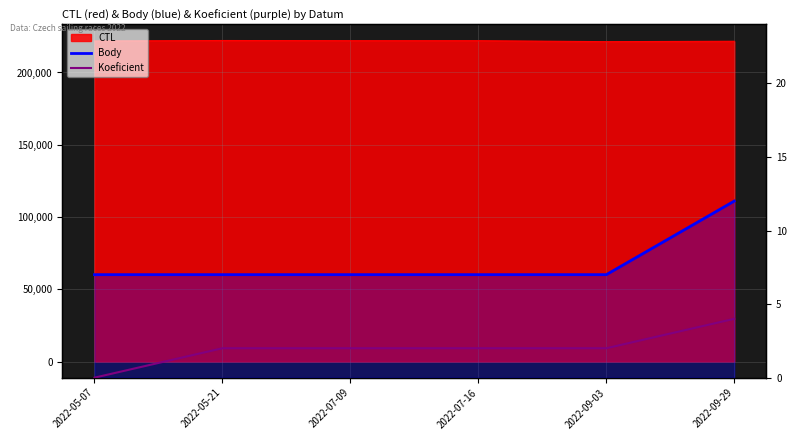

What is the average value of the Body series?

8